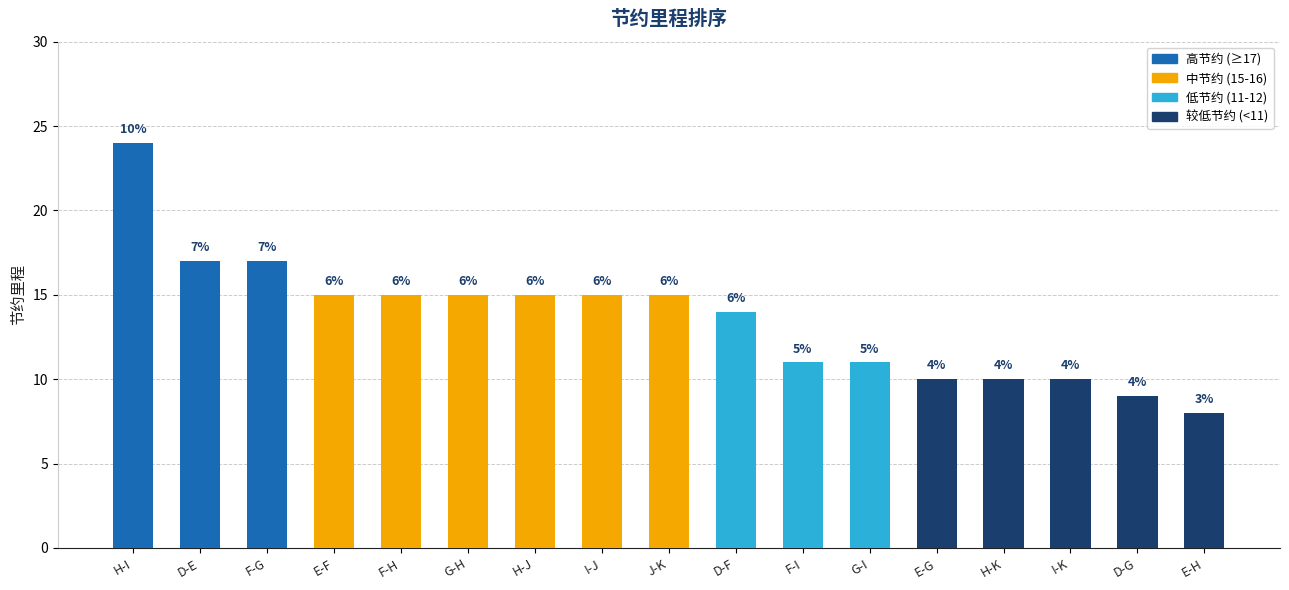

At which category does the chart reach its peak across all series?

H-I